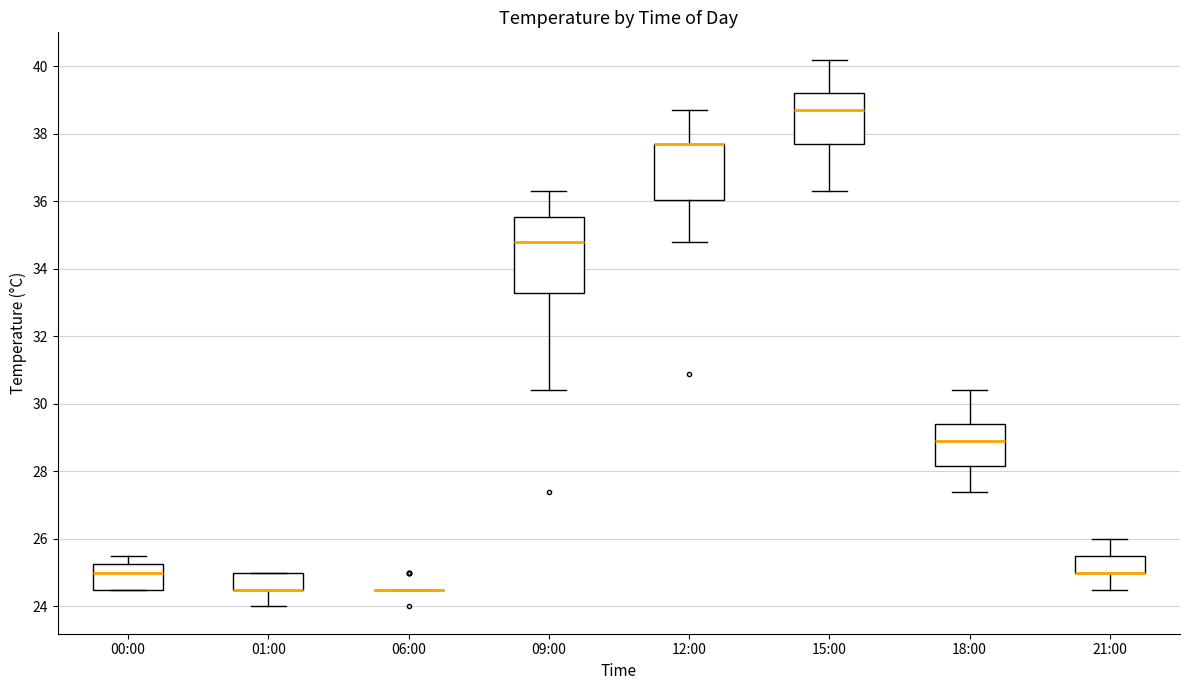

Reading left to right, read every box against the y-axis: the position of its median line, the range the box covers, and the ends of its whiskers. The values are not printed on the chart, so give them approximately, as read against the axis.

00:00: median 25.0, box 24.6 to 25.2, whiskers 24.6 to 25.6
01:00: median 24.6 (drawn on the box's lower edge), box 24.6 to 25.0, whiskers 24.0 to 25.0
06:00: box collapsed to a line at 24.6, whiskers 24.6 to 24.6
09:00: median 34.8, box 33.4 to 35.6, whiskers 30.4 to 36.4
12:00: median 37.8 (drawn on the box's upper edge), box 36.0 to 37.8, whiskers 34.8 to 38.8
15:00: median 38.8, box 37.8 to 39.2, whiskers 36.4 to 40.2
18:00: median 29.0, box 28.2 to 29.4, whiskers 27.4 to 30.4
21:00: median 25.0 (drawn on the box's lower edge), box 25.0 to 25.6, whiskers 24.6 to 26.0